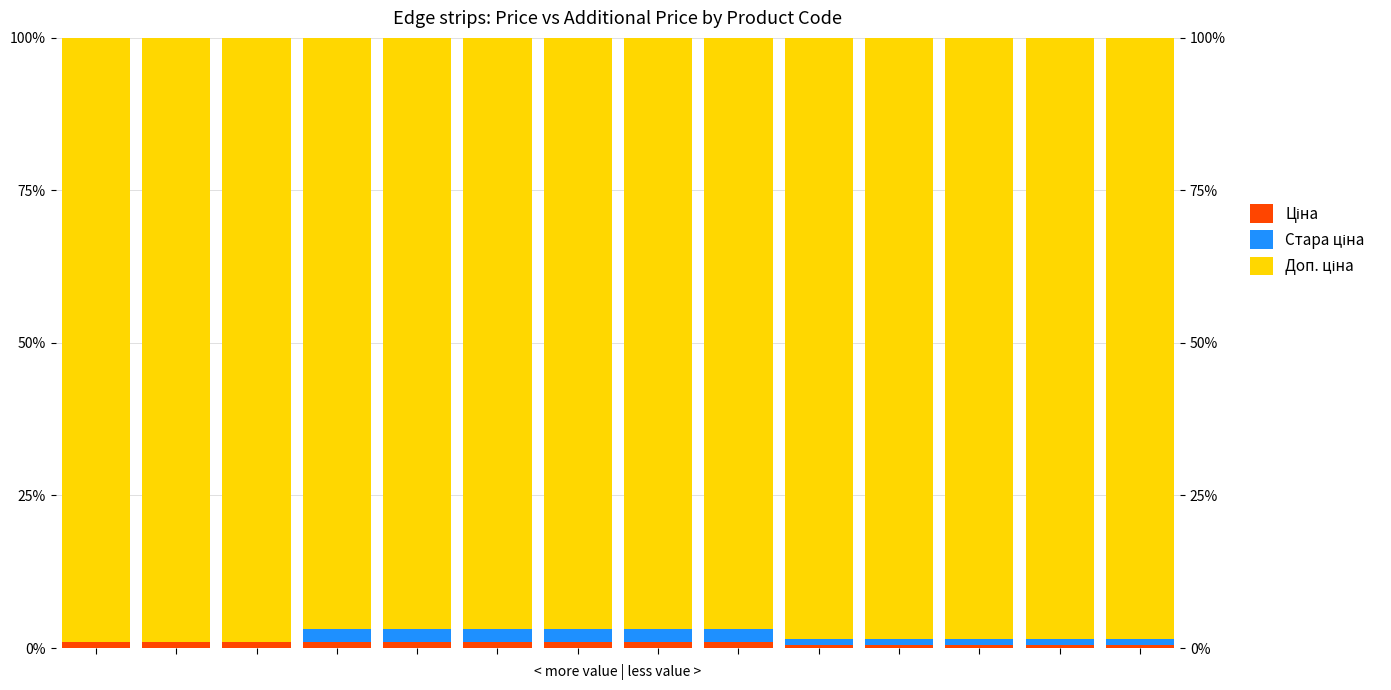

What is the total value across all series at 6?

100.0